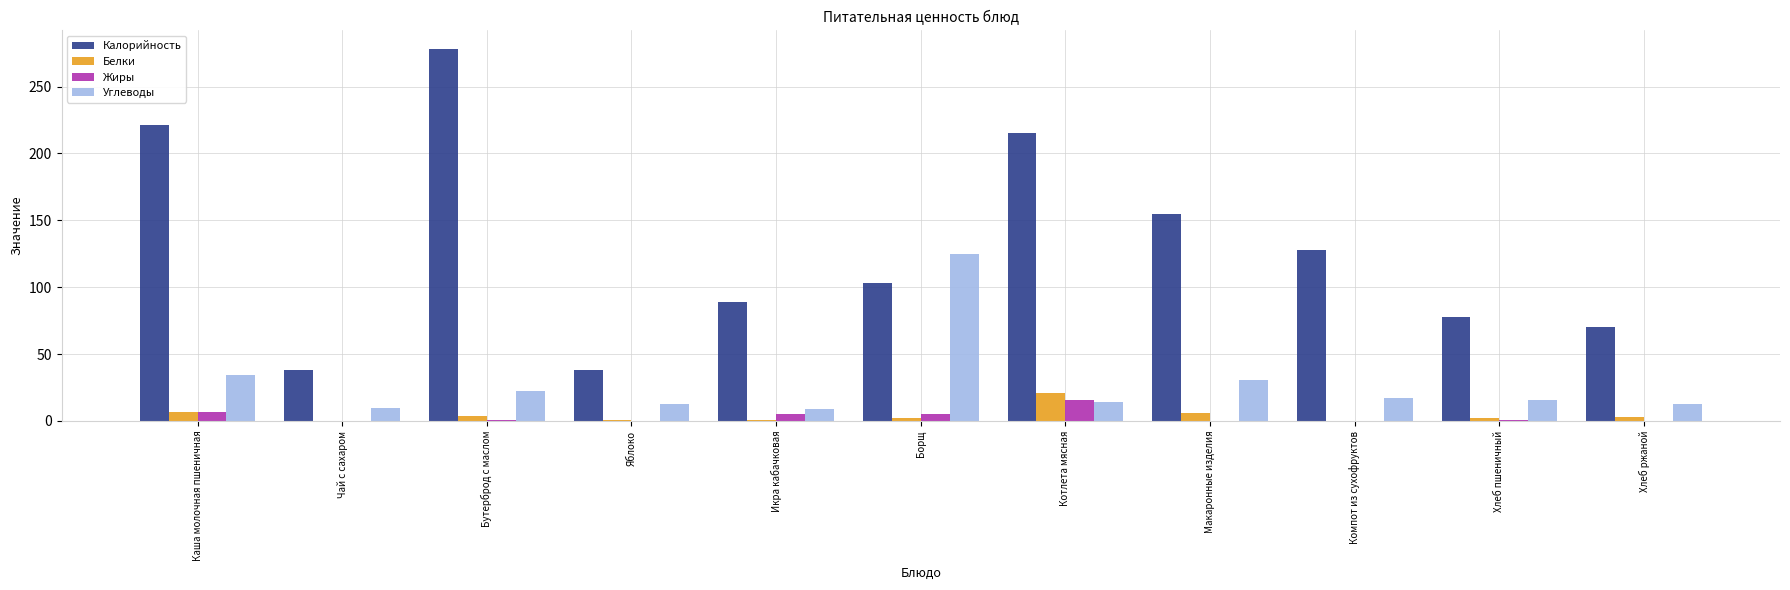

What is the sum of the Углеводы values at Чай с сахаром and Компот из сухофруктов?

27.0